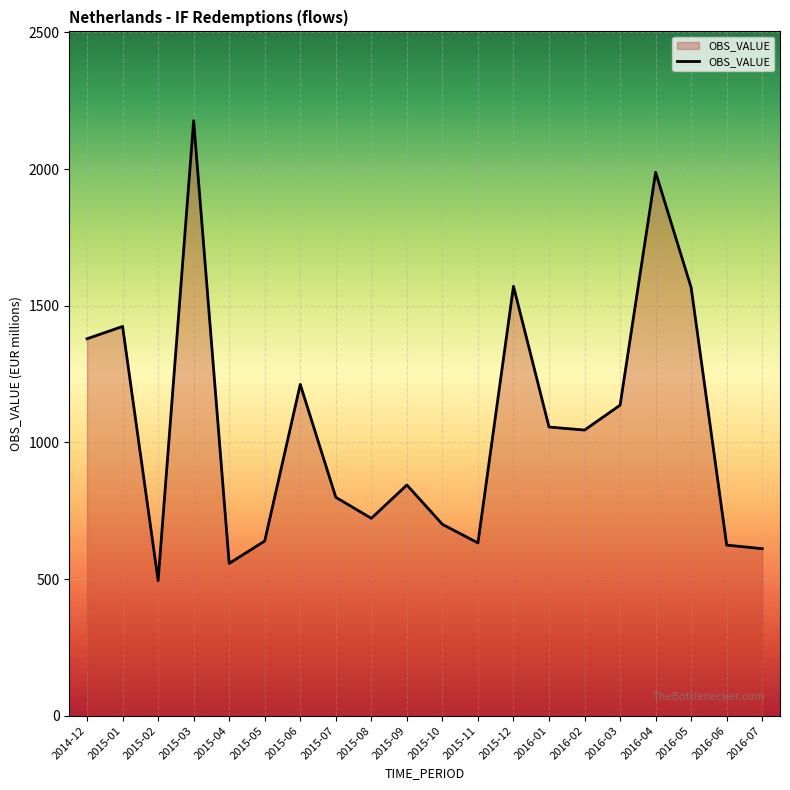

Which has a higher value, 2015-11 or 2015-03?

2015-03